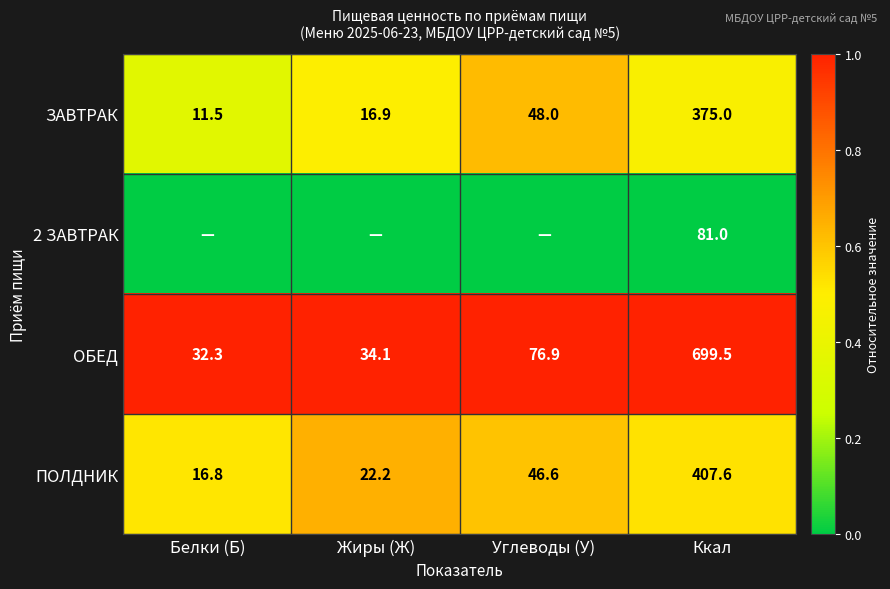

The ПОЛДНИК series shows 407.6 at Ккал. True or false?

True